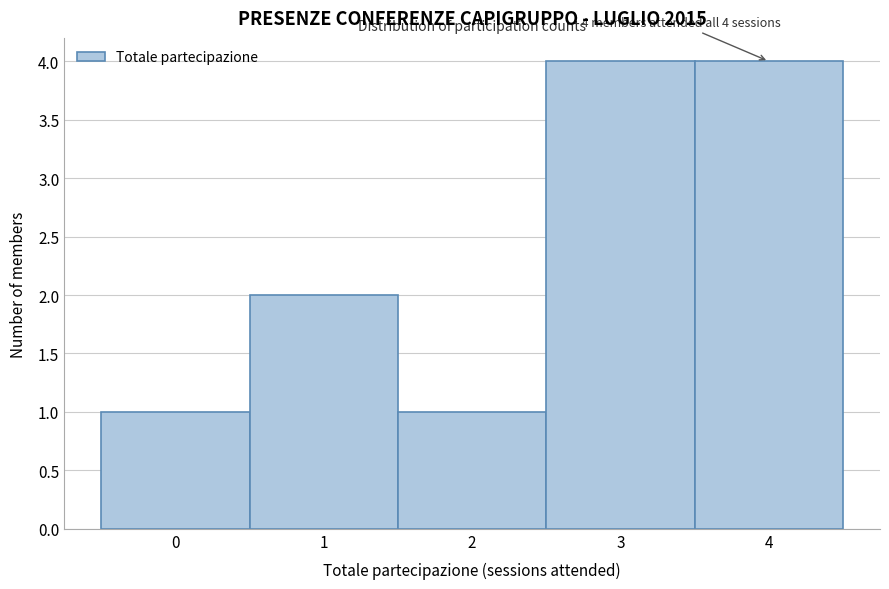

Reading left to right, transcribe all the data shown in this chart.

1	2	1	4	4